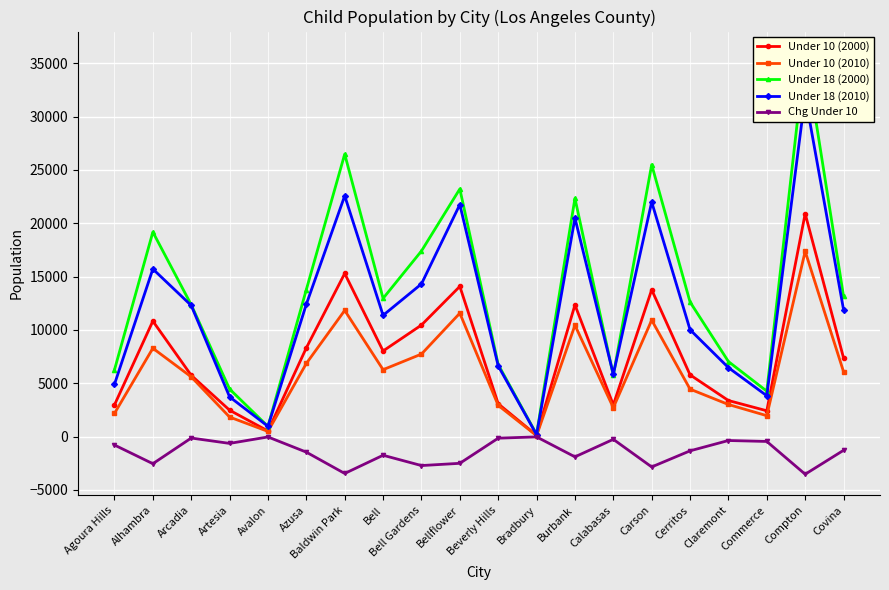

How many interior local peaks does the Under 10 (2000) series have?

6